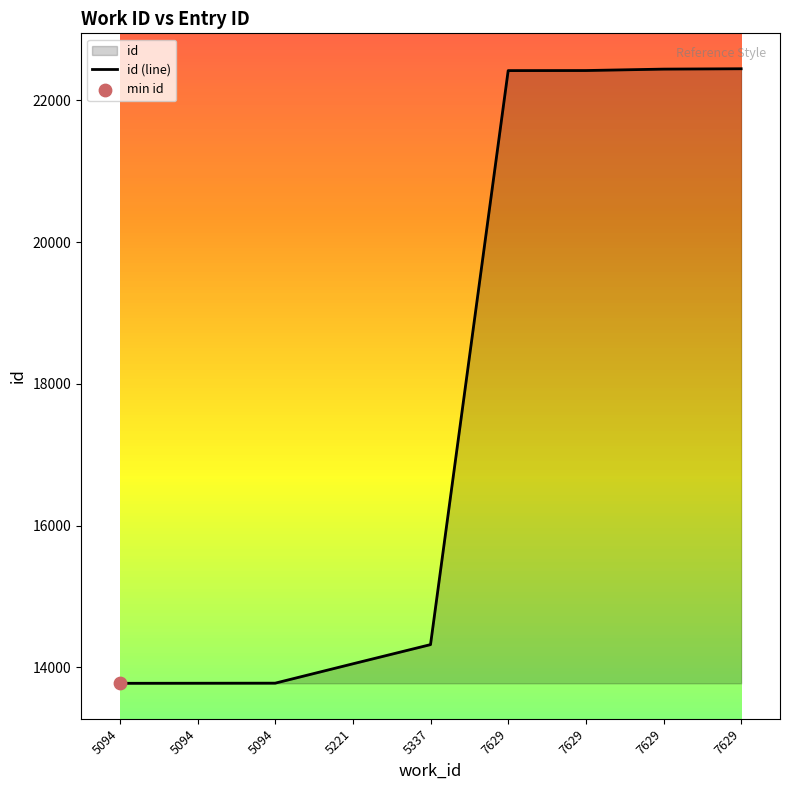

What is the change in value from 5337 to 7629?

+8102